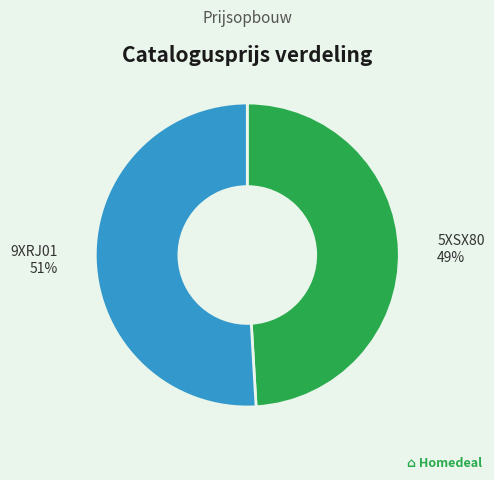

Between 5XSX80 and 9XRJ01, which is larger?

9XRJ01